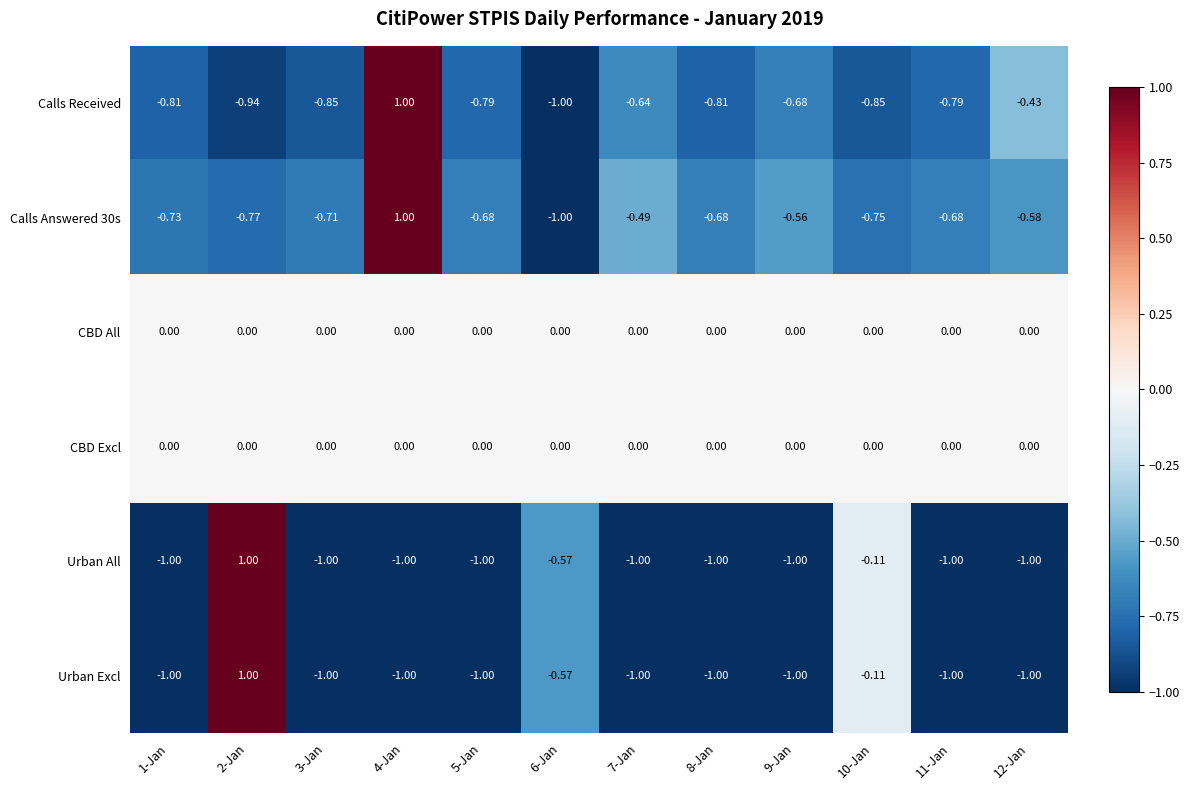

How many data points does each series have?

12